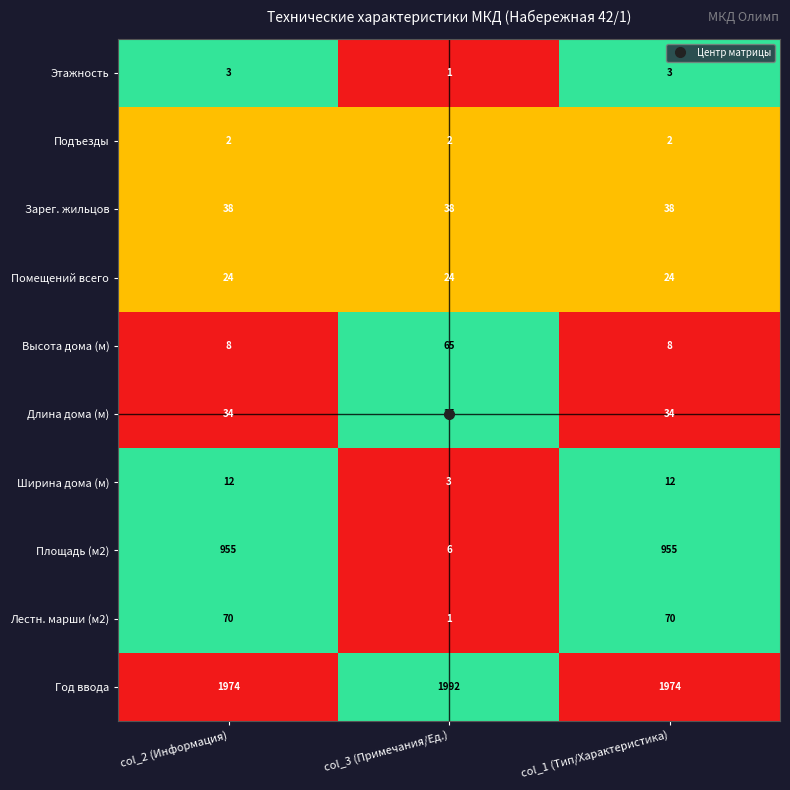

How many categories are shown in the chart?

3